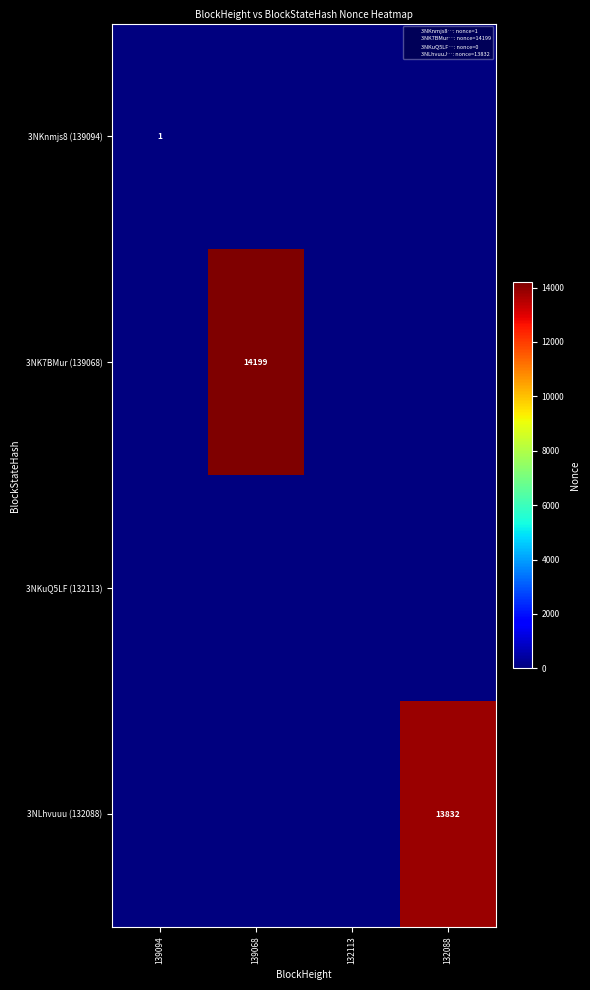

True or false: 3NLhvuuu (132088) has a value of 0 at 139094.

True